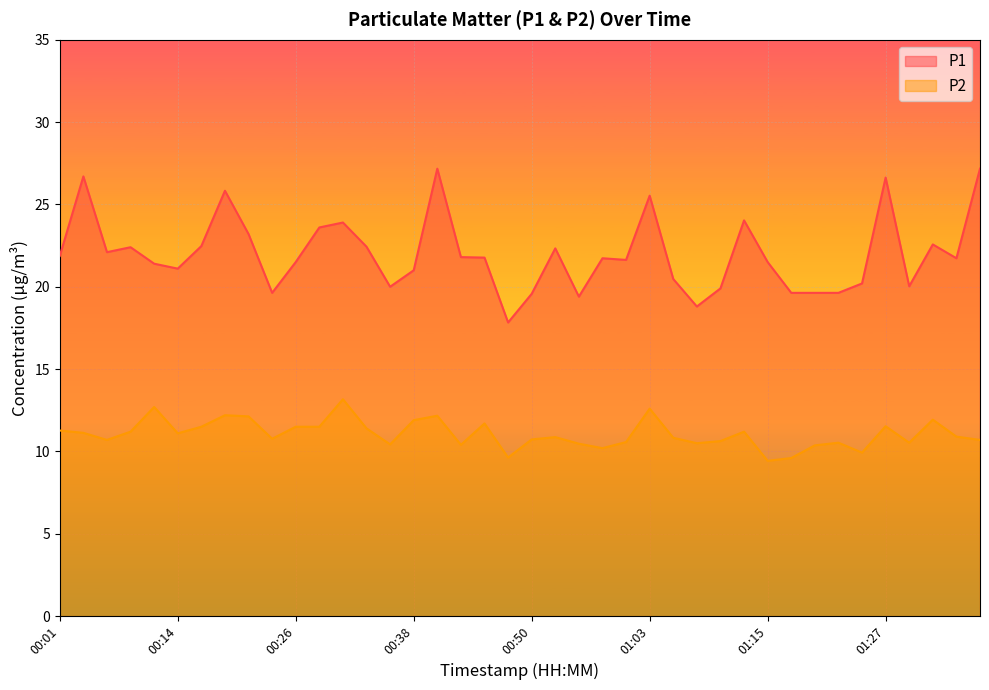

What is the maximum value shown in the chart?

27.2